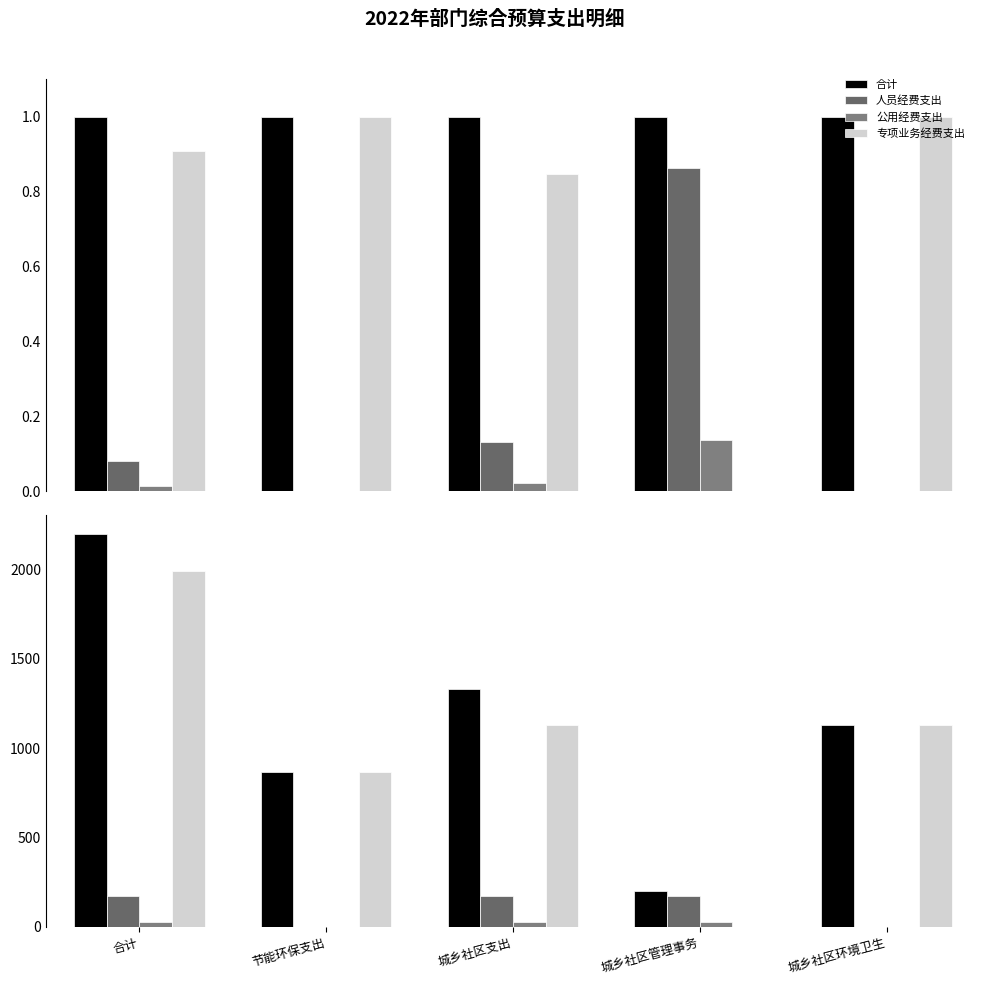

At 合计, list the series in order from smallest to largest.

公用经费支出, 人员经费支出, 专项业务经费支出, 合计